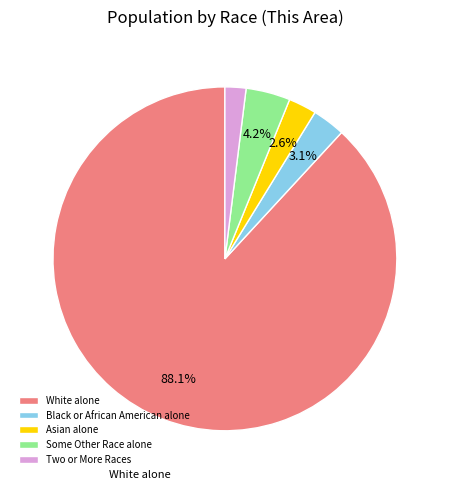

Do Black or African American alone and Two or More Races together represent more than half of the pie?

No